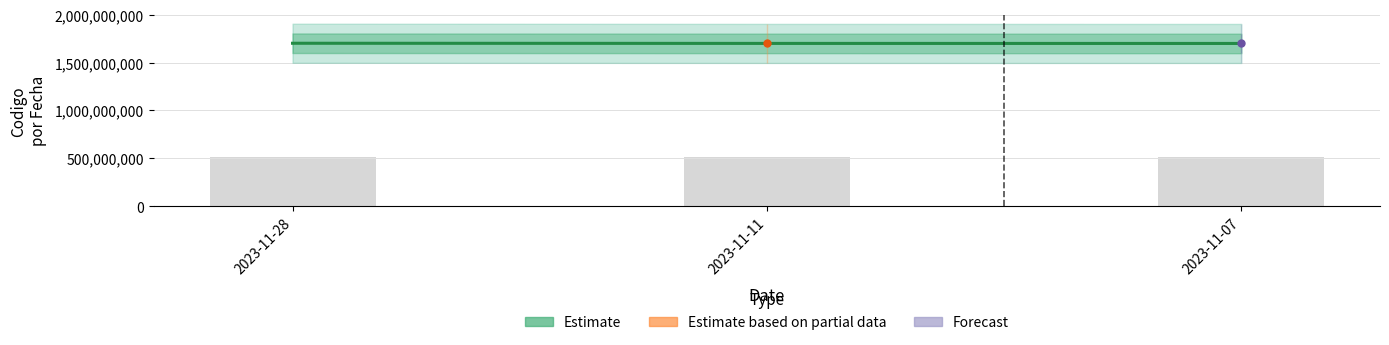

Is it true that the value at 2023-11-07 is 1699435687?

True